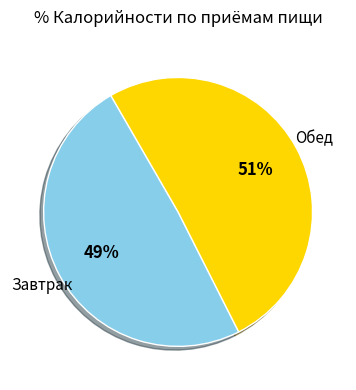

How many segments does this pie chart have?

2